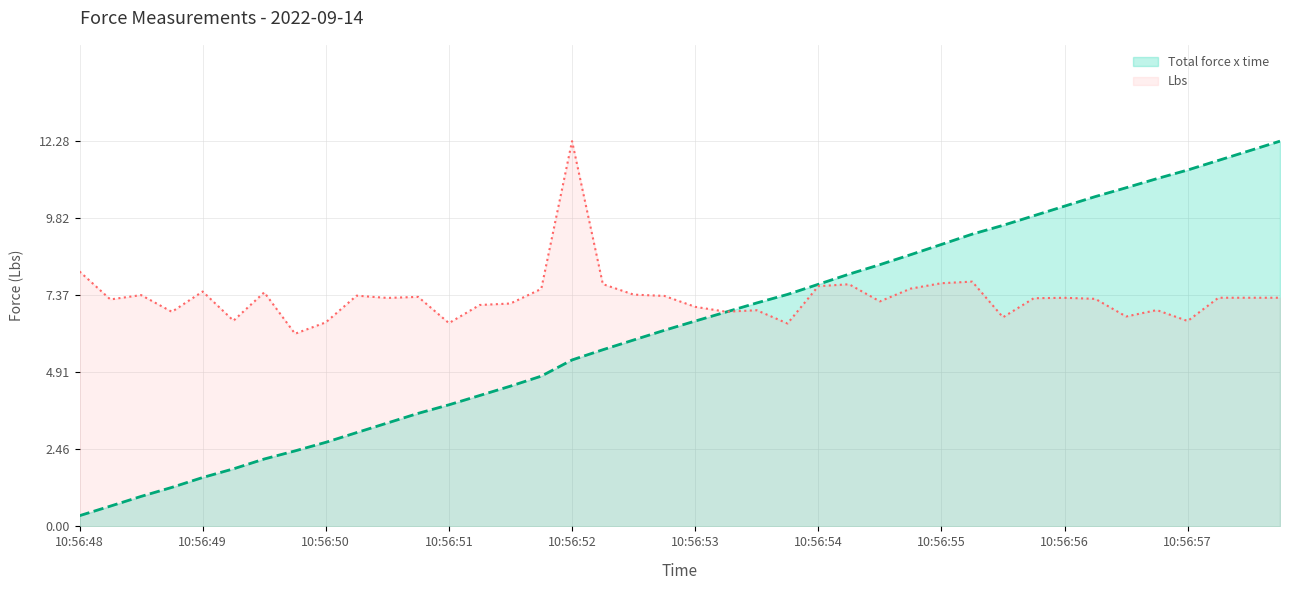

Reading left to right, extract all data points from this chart.

Total force x time: 0.3	0.6	1.0	1.2	1.6	1.8	2.1	2.4	2.7	3.0	3.3	3.6	3.9	4.2	4.5	4.8	5.3	5.6	5.9	6.2	6.5	6.8	7.1	7.4	7.7	8.0	8.3	8.7	9.0	9.3	9.6	9.9	10.2	10.5	10.8	11.1	11.4	11.7	12.0	12.3
Lbs: 8.1	7.2	7.4	6.8	7.5	6.6	7.5	6.1	6.5	7.4	7.3	7.3	6.5	7.1	7.1	7.6	12.3	7.7	7.4	7.3	7.0	6.8	6.9	6.5	7.7	7.7	7.2	7.6	7.7	7.8	6.7	7.3	7.3	7.3	6.7	6.9	6.5	7.3	7.3	7.3